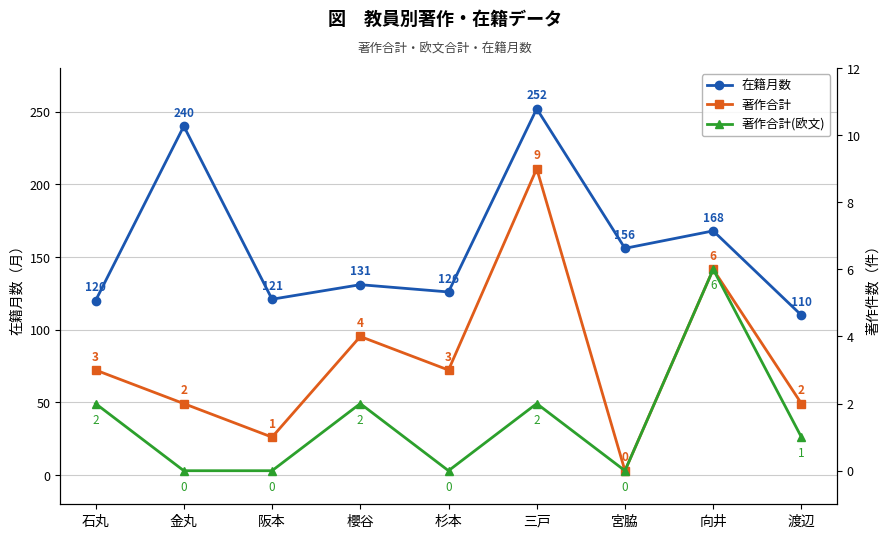

Which category has the highest value across all series?

三戸